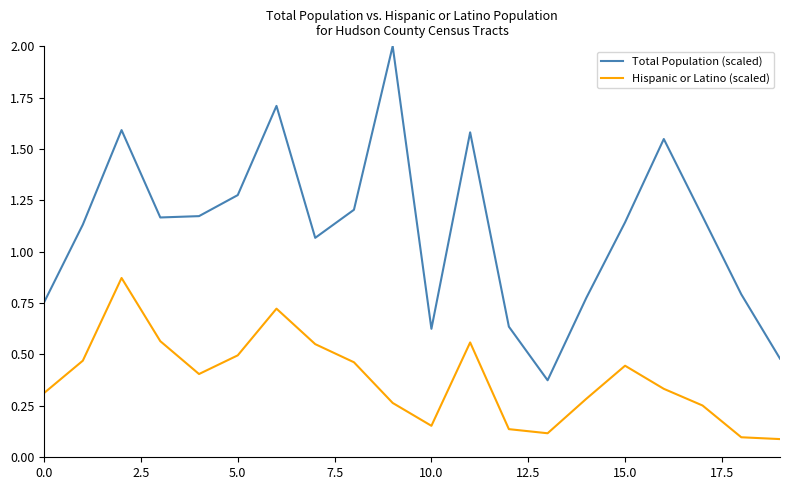

Which series has the largest range (max minus min)?

Total Population (scaled)